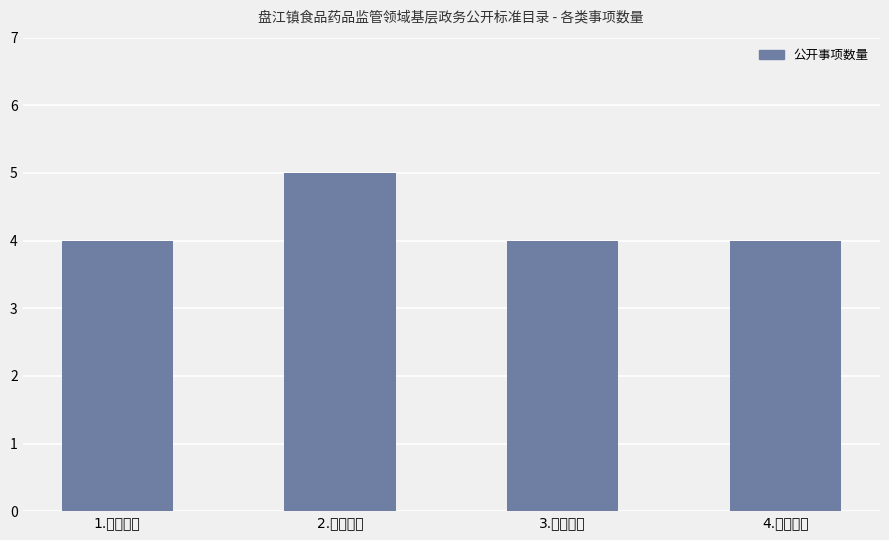

What is the sum of all values?

17